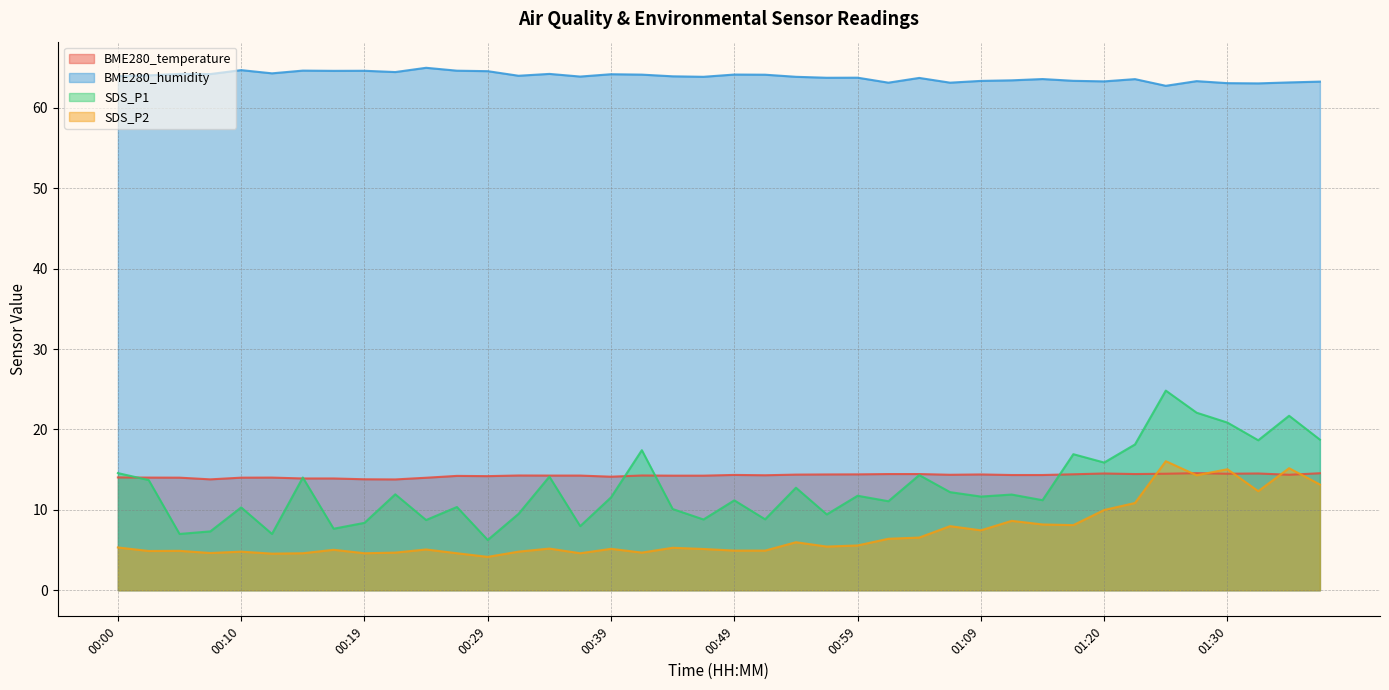

List the series in order of their peak value, highest first.

BME280_humidity, SDS_P1, SDS_P2, BME280_temperature